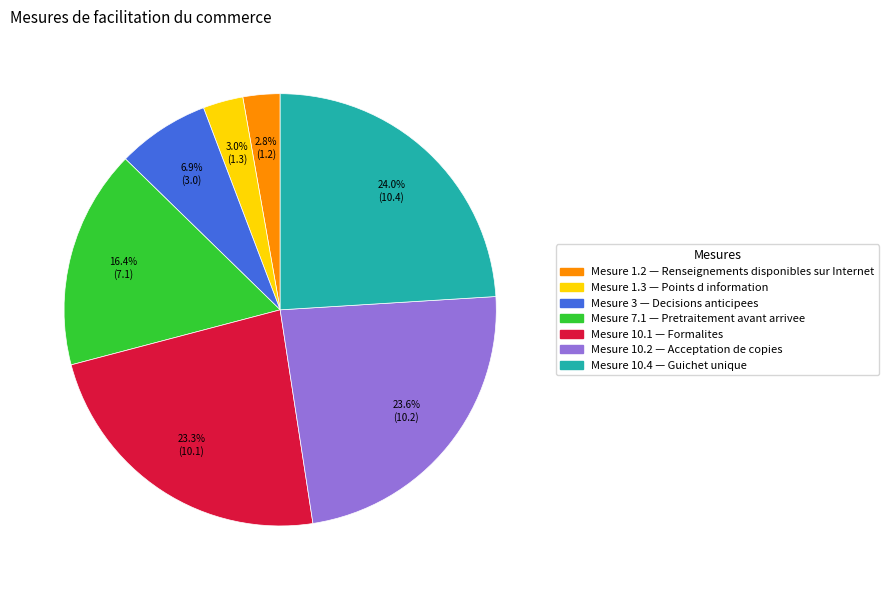

Is there a majority slice in this chart?

No